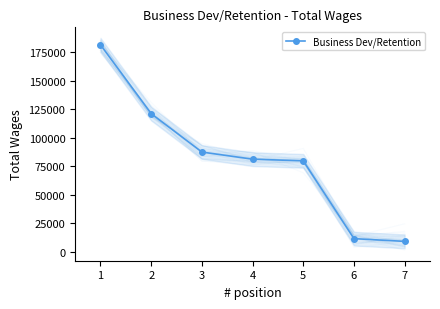

What is the difference between the maximum and minimum values?

172300